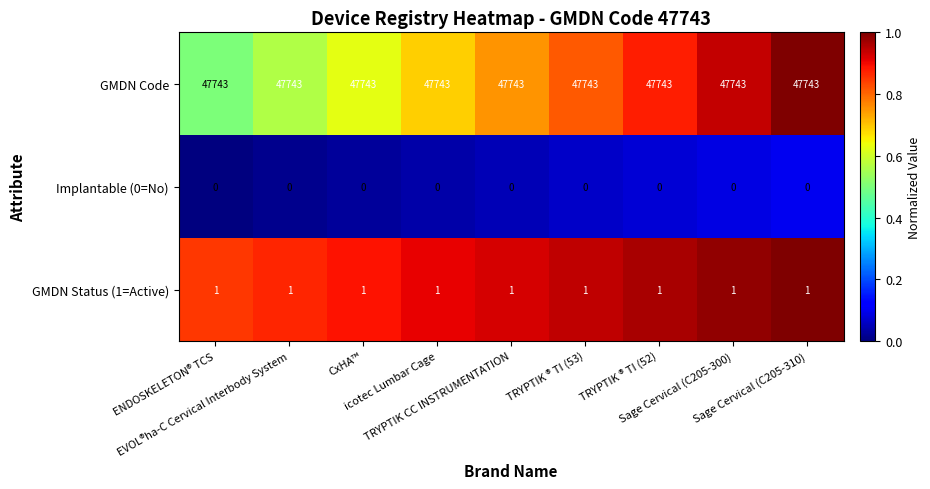

Which series has the largest total across all categories?

GMDN Code